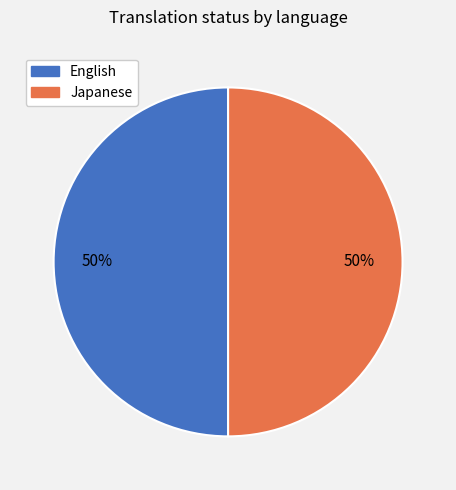

To the nearest percent, what is the average slice percentage?

50%